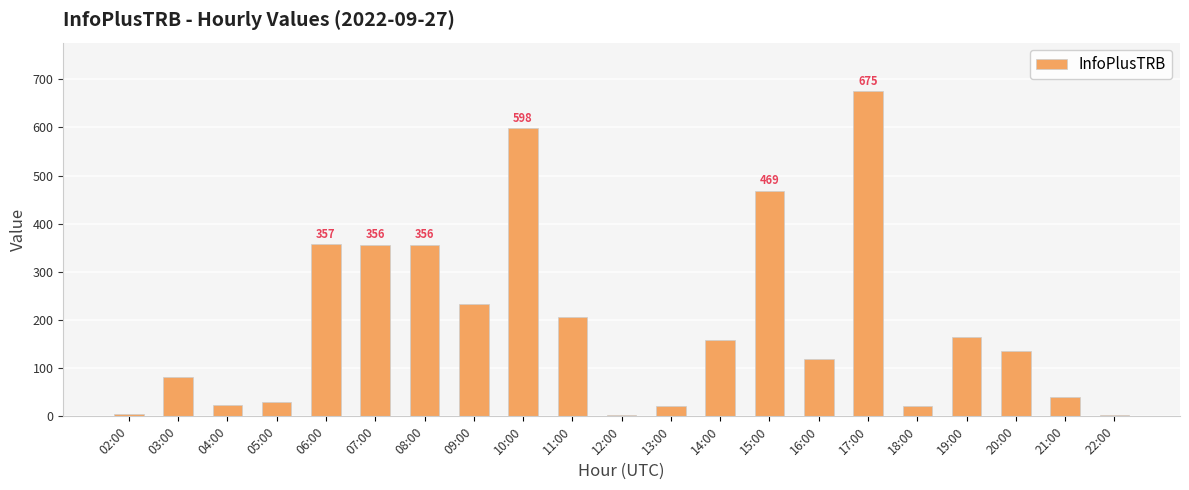

What is the sum of all values?

4056